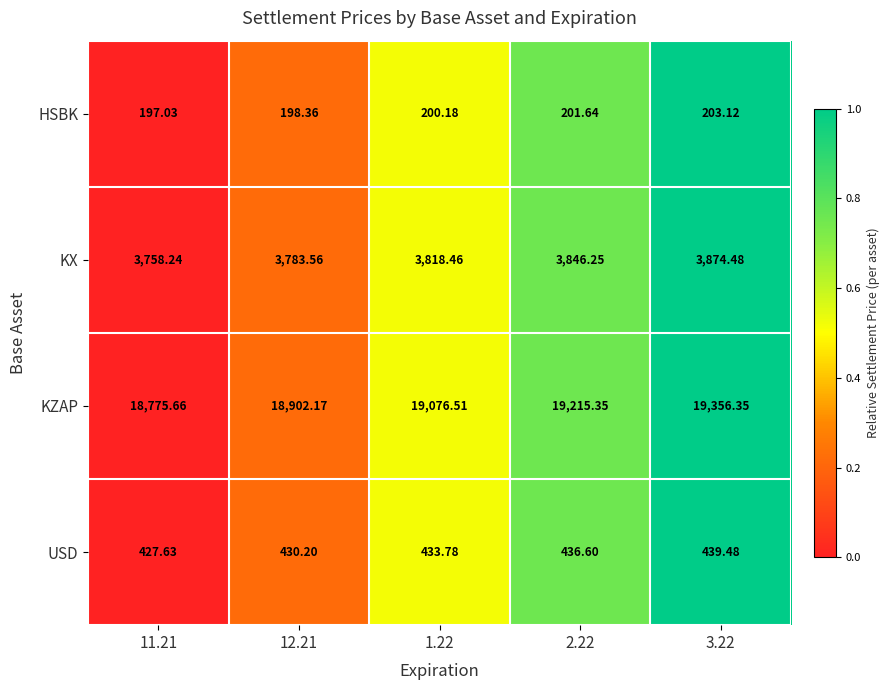

At 2.22, list the series in order from largest to smallest.

KZAP, KX, USD, HSBK